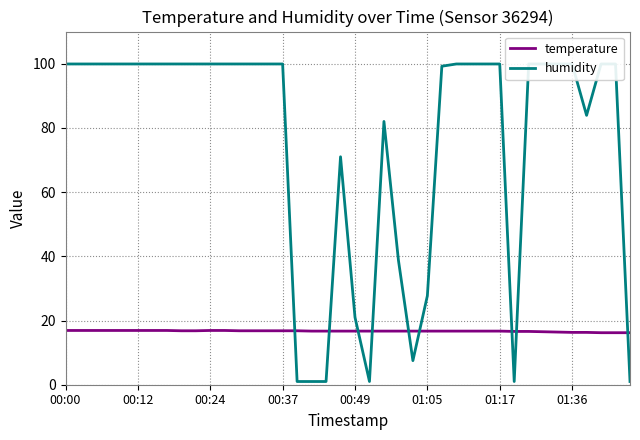

What is the value of the humidity point at the 38th from the left?

99.9